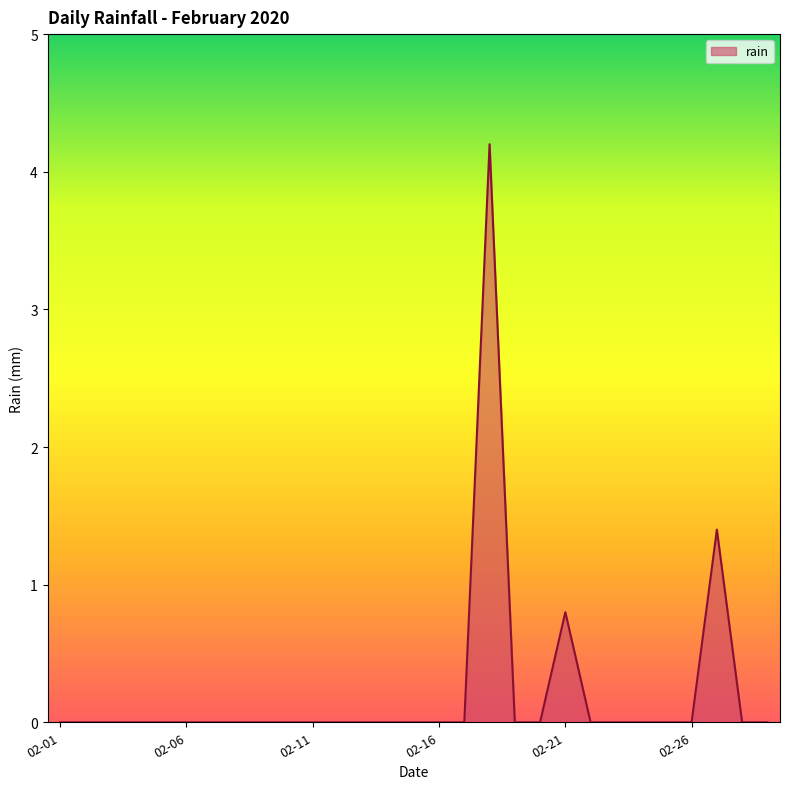

What is the sum of all values?

6.4